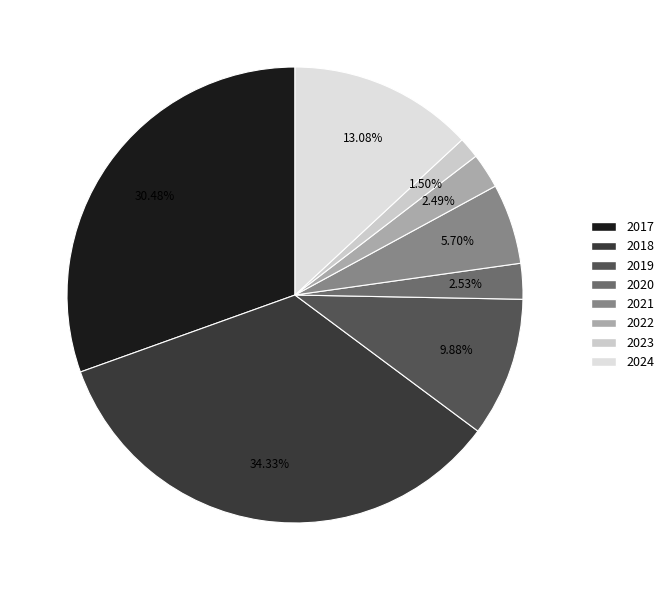

How many segments does this pie chart have?

8